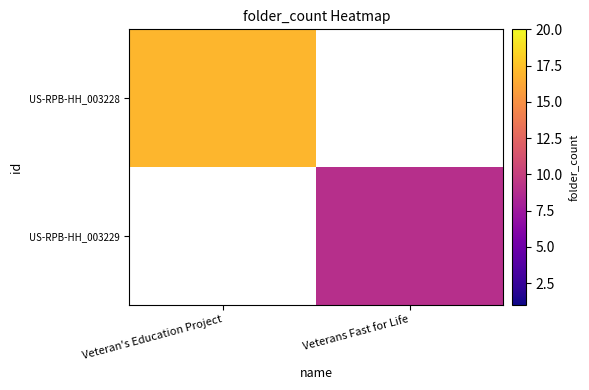

Rank the categories by US-RPB-HH_003228 value from highest to lowest.

Veteran's Education Project, Veterans Fast for Life